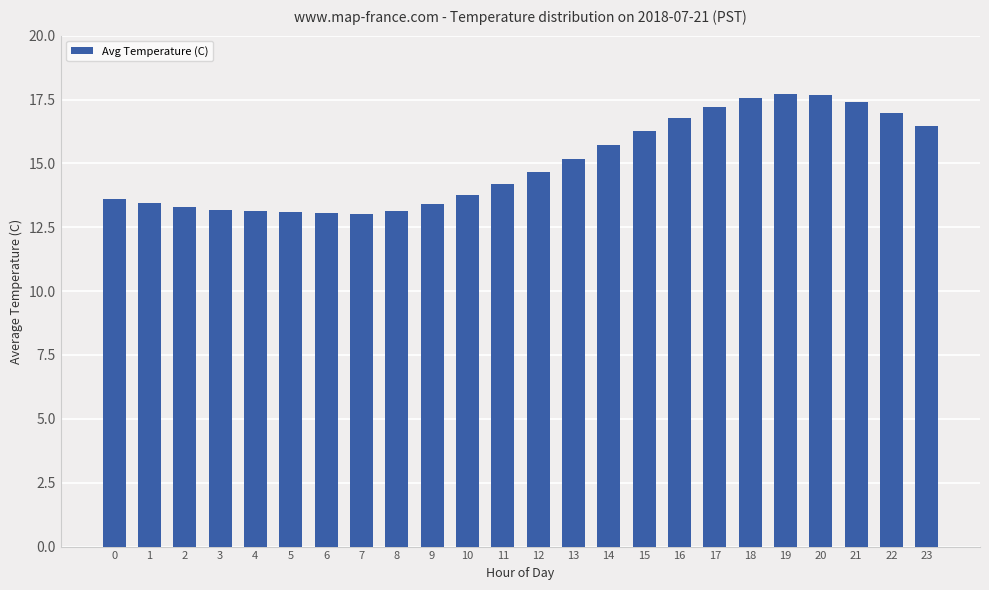

What is the average value?

15.0